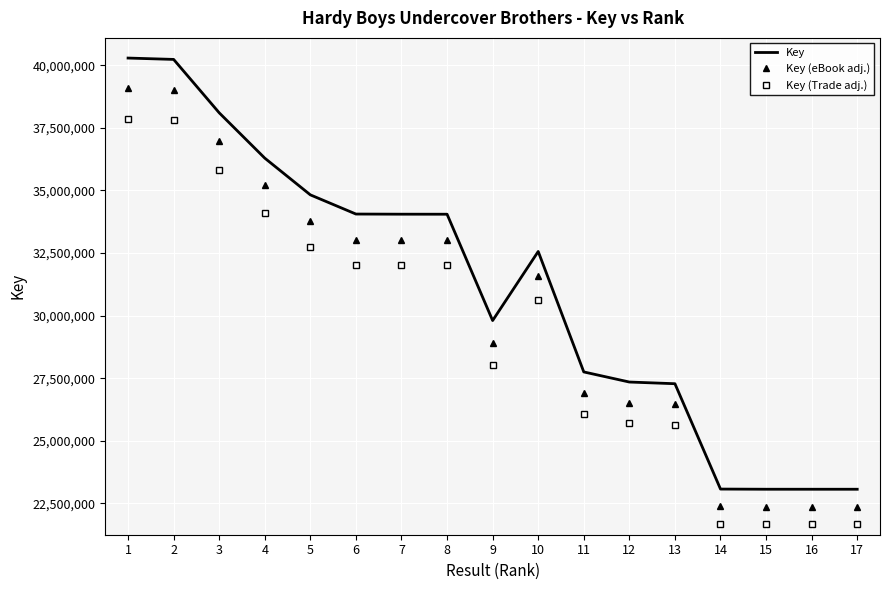

Which series has the largest total across all categories?

Key